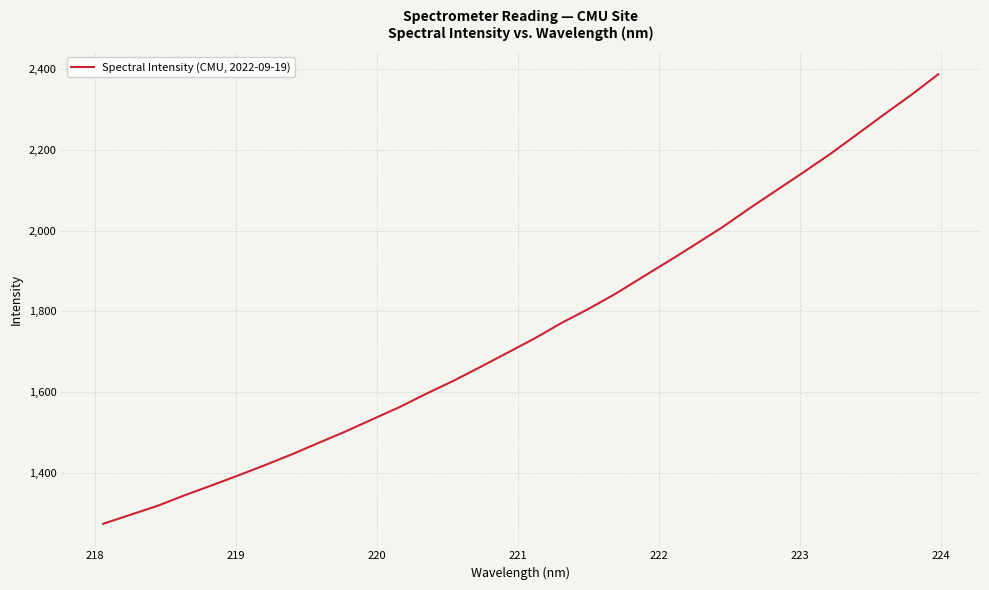

What is the maximum value shown in the chart?

2387.4